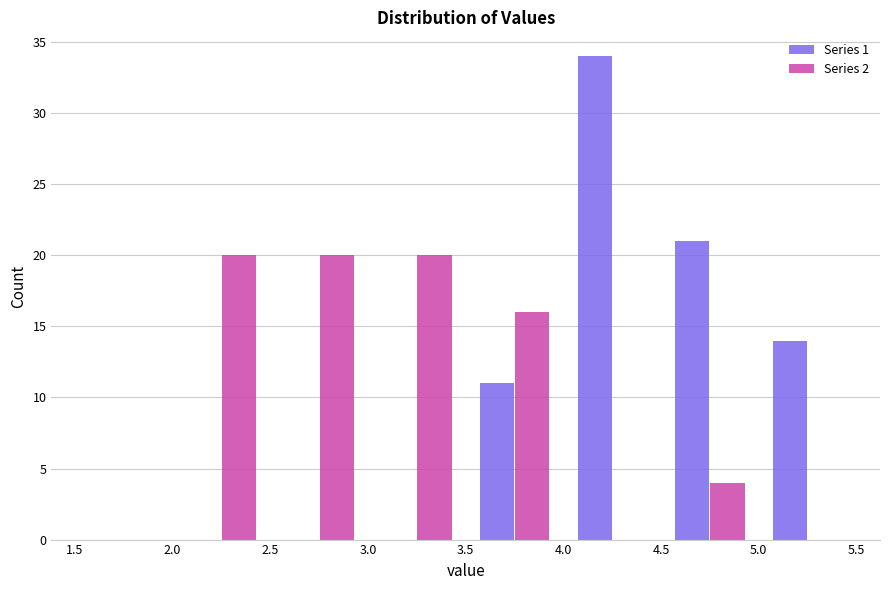

What is the height of the Series 2 bar covering 2.5 to 3.0 on the x-axis? The values are not printed on the chart, so give them approximately, as read against the axis.

20